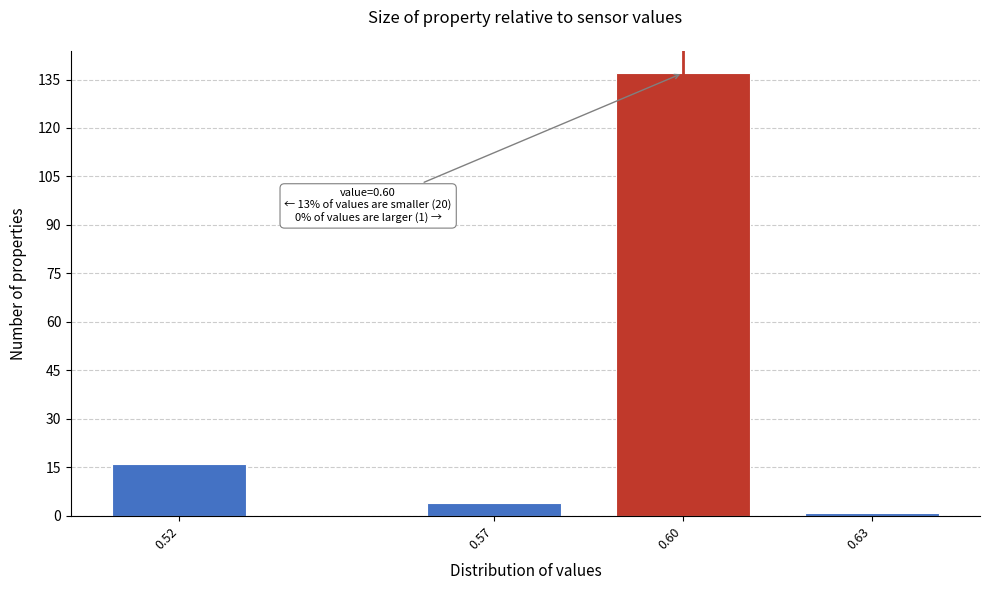

Reading right to left, list all the values displayed in this chart.

0.63=1	0.60=137	0.57=4	0.52=16